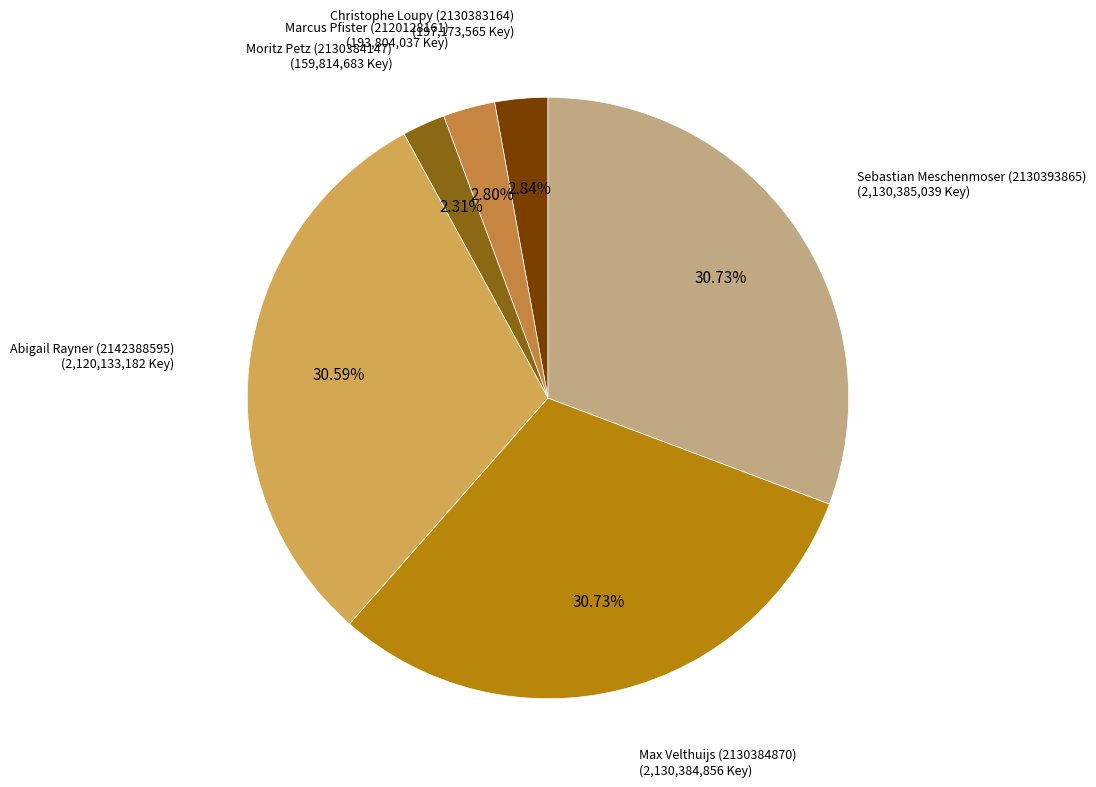

Is there any slice that represents more than half of the pie?

No